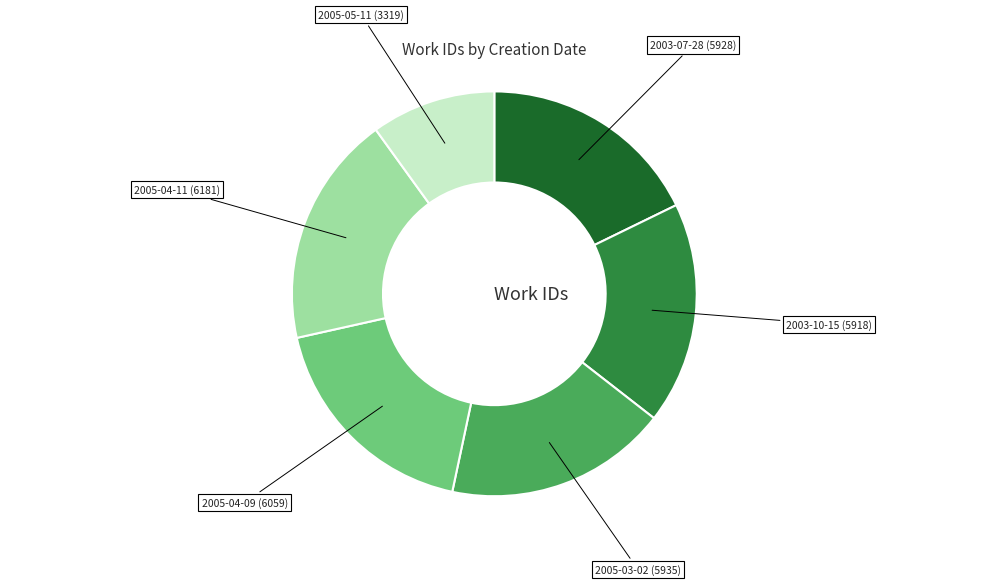

Is there a majority slice in this chart?

No